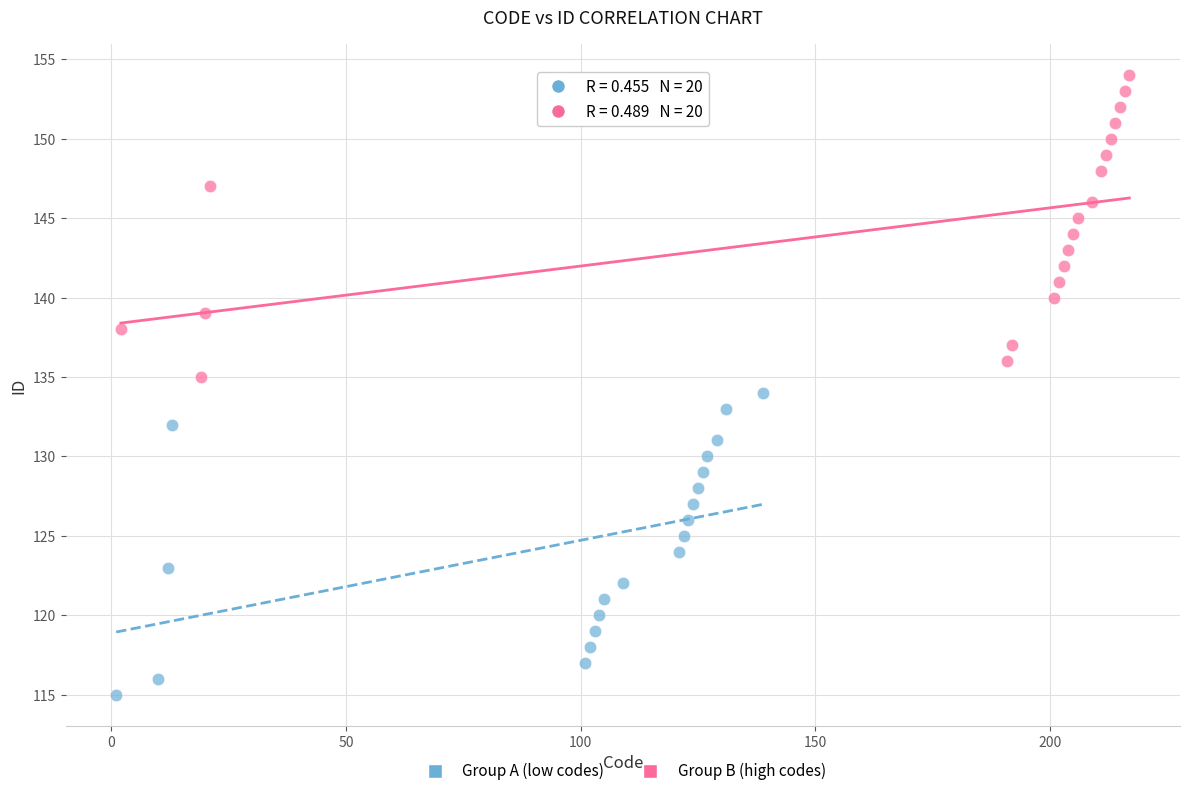

What are all the series names shown in the legend?

Group A (low codes), Group B (high codes)